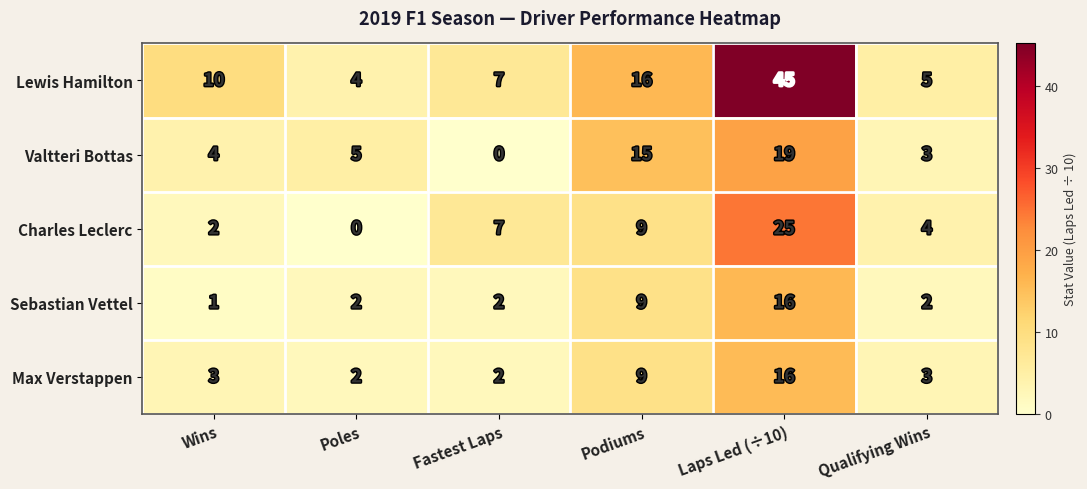

The value of Max Verstappen at Fastest Laps is 2. True or false?

True